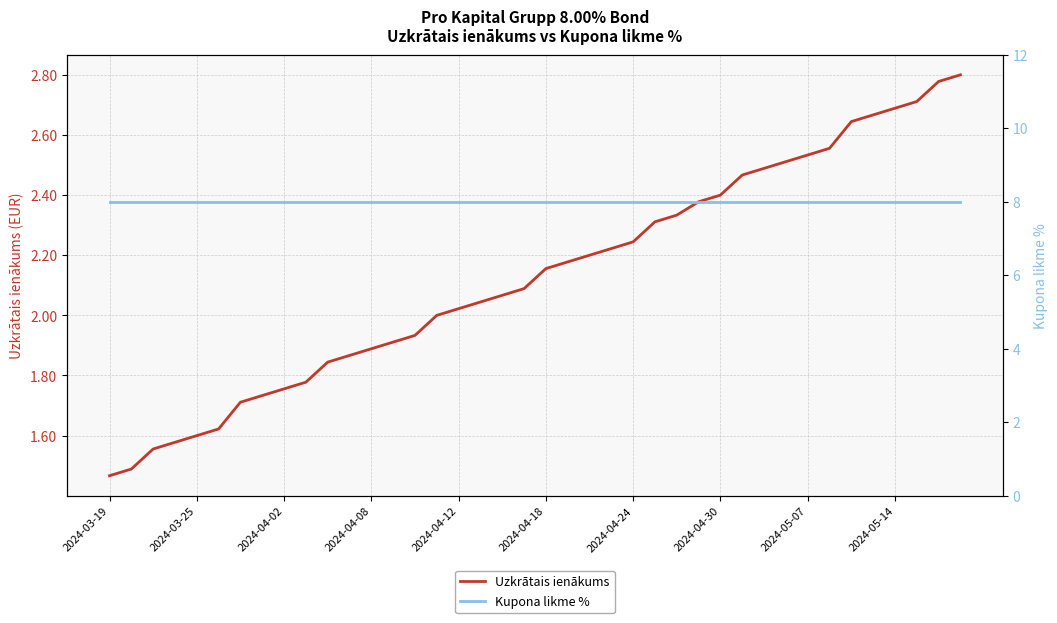

Between 2024-04-18 and 25, which series saw the biggest shift?

Uzkrātais ienākums